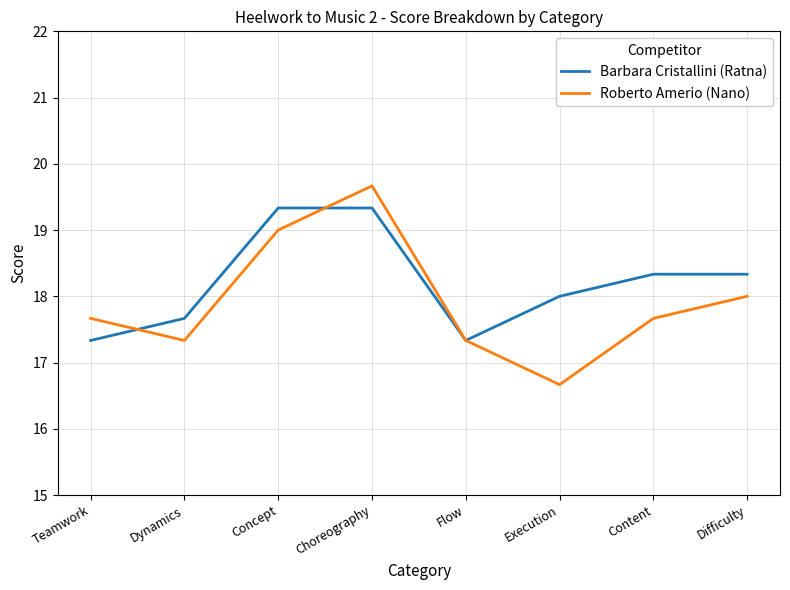

What is the lowest value of the Barbara Cristallini (Ratna) series?

17.3